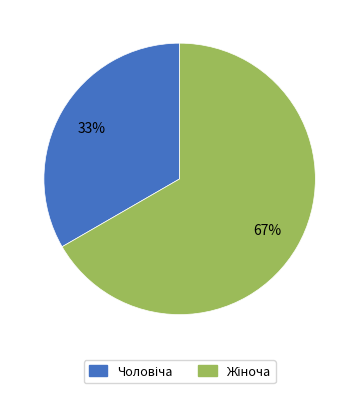

Is there any slice that represents more than half of the pie?

Yes